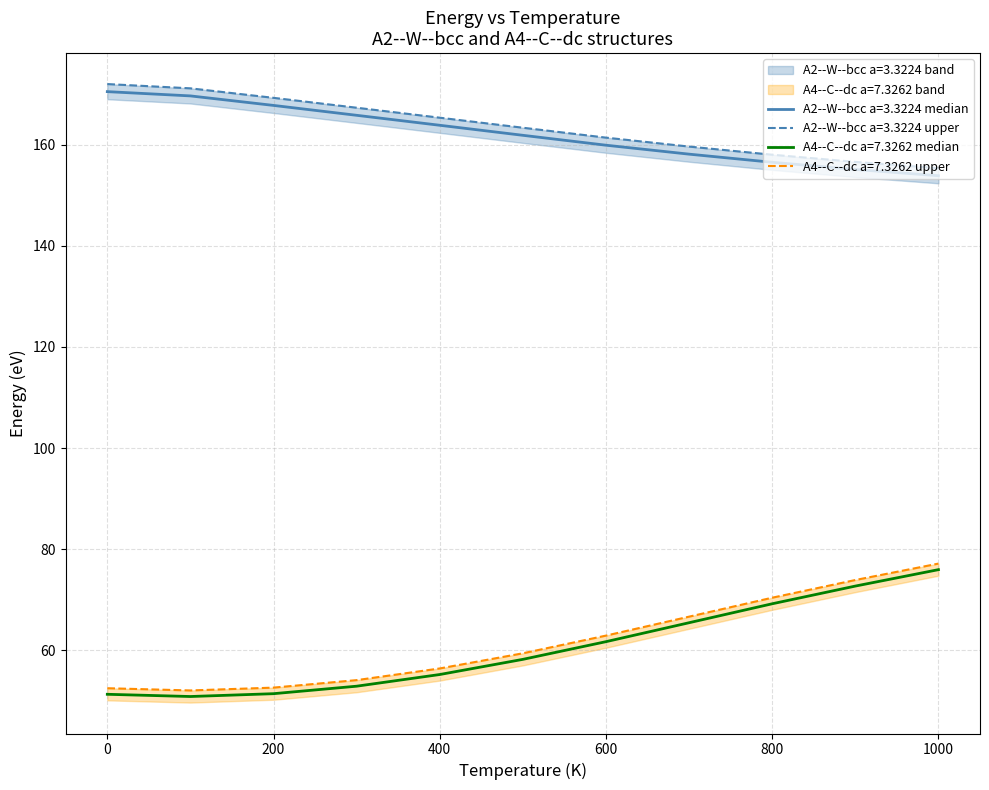

Does the chart display data point markers on the line(s)?

No